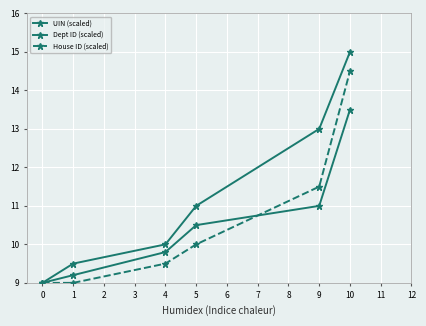

Which series has the largest range (max minus min)?

UIN (scaled)